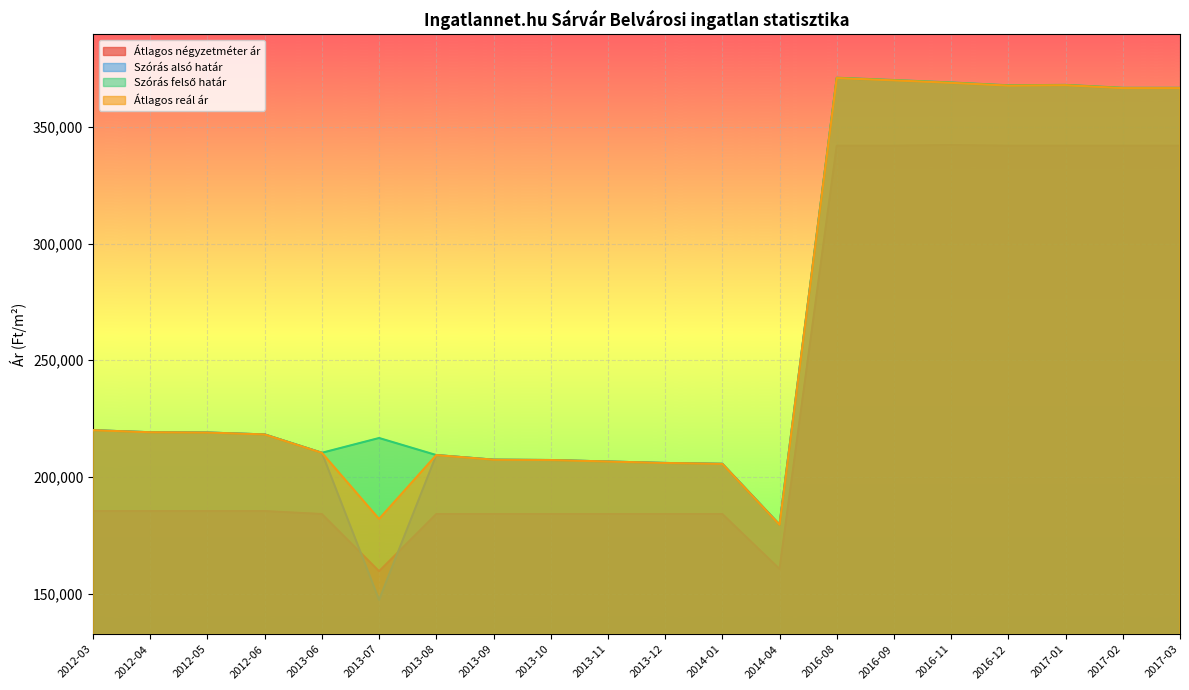

Where is the first local minimum for Szórás felső határ?

2013-06